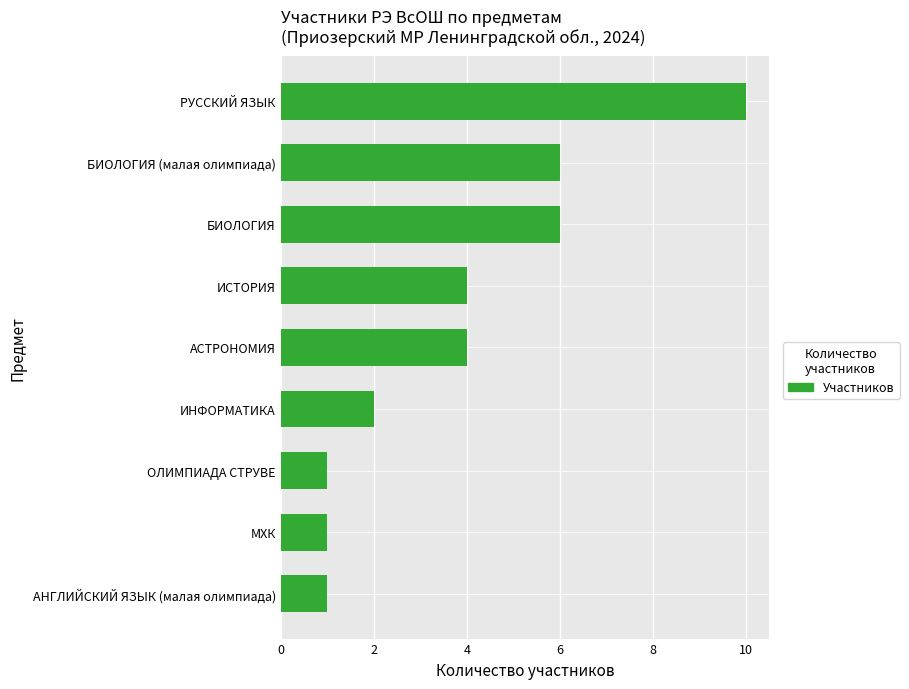

The chart shows a value of 4 at БИОЛОГИЯ (малая олимпиада). True or false?

False